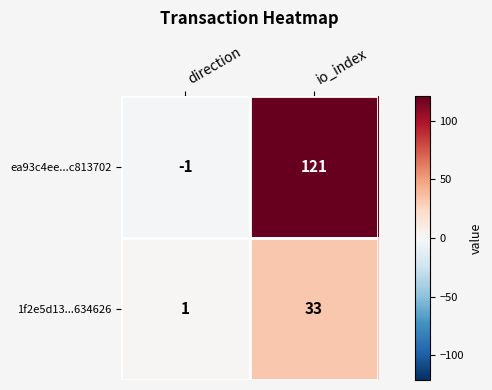

Which label corresponds to the largest value in the chart?

io_index